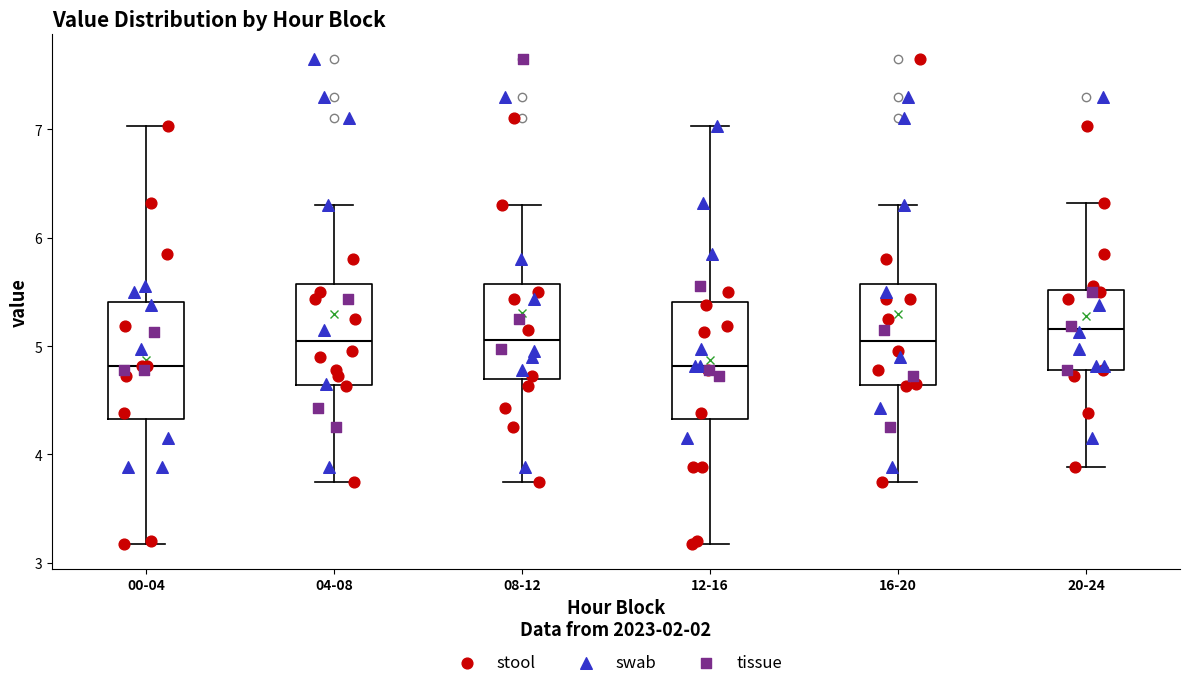

Reading left to right, transcribe this box plot: for each box, give where its median line is, the range the box spans, and where its two whiskers end, as read against the y-axis. The values are not printed on the chart, so give them approximately, as read against the axis.

00-04: median 4.8, box 4.3 to 5.4, whiskers 3.2 to 7.0
04-08: median 5.1, box 4.6 to 5.6, whiskers 3.8 to 6.3
08-12: median 5.1, box 4.7 to 5.6, whiskers 3.8 to 6.3
12-16: median 4.8, box 4.3 to 5.4, whiskers 3.2 to 7.0
16-20: median 5.1, box 4.6 to 5.6, whiskers 3.8 to 6.3
20-24: median 5.2, box 4.8 to 5.5, whiskers 3.9 to 6.3